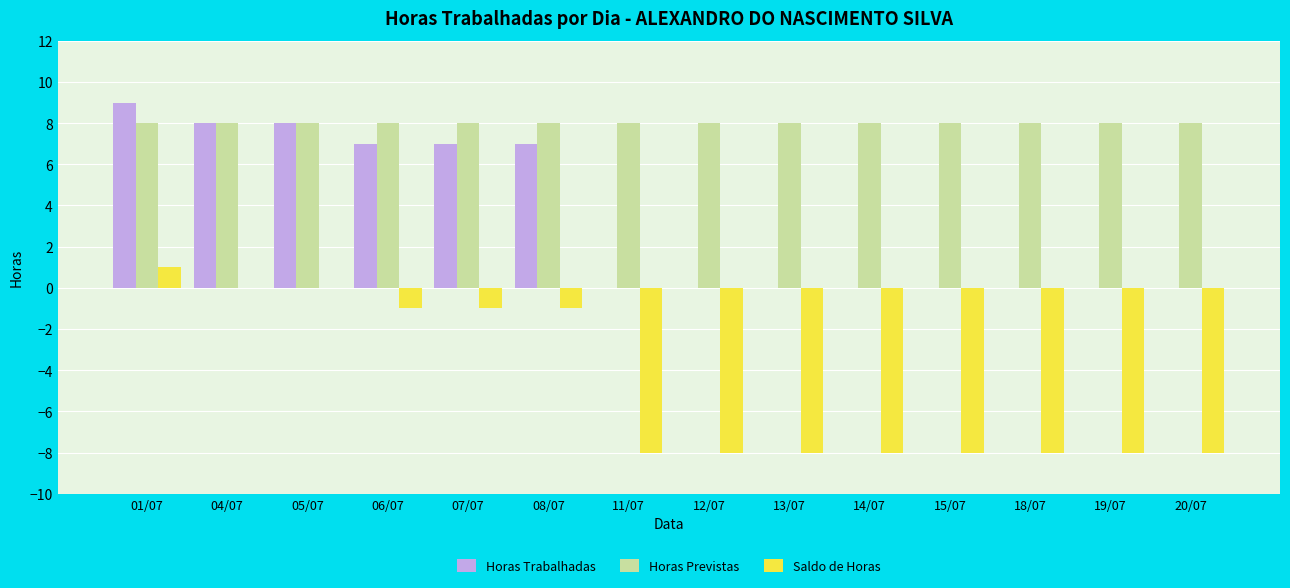

Are the bars grouped side by side (vs. stacked)?

Yes